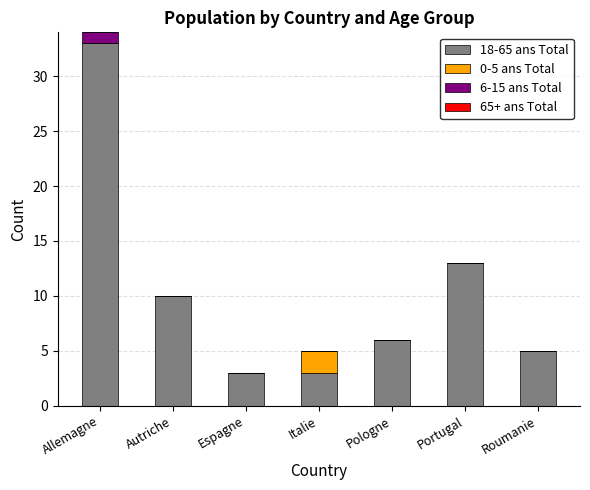

At which label is 18-65 ans Total closest to 18?

Portugal